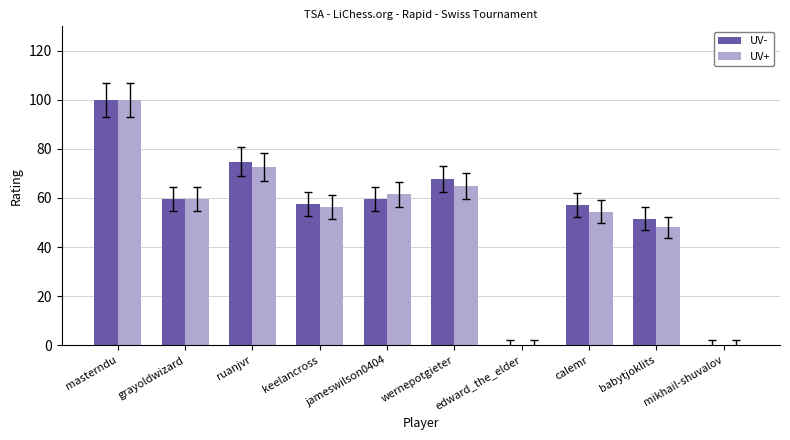

Which label corresponds to the largest value in the chart?

masterndu